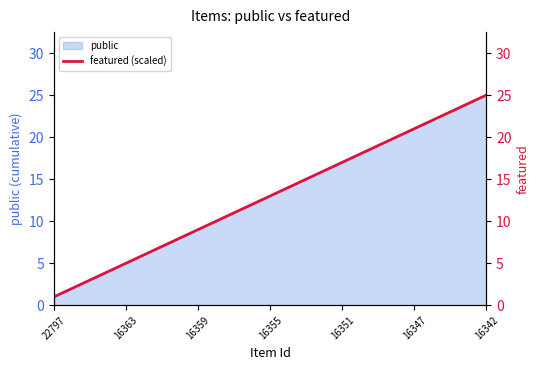

What is the minimum value shown in the chart?

1